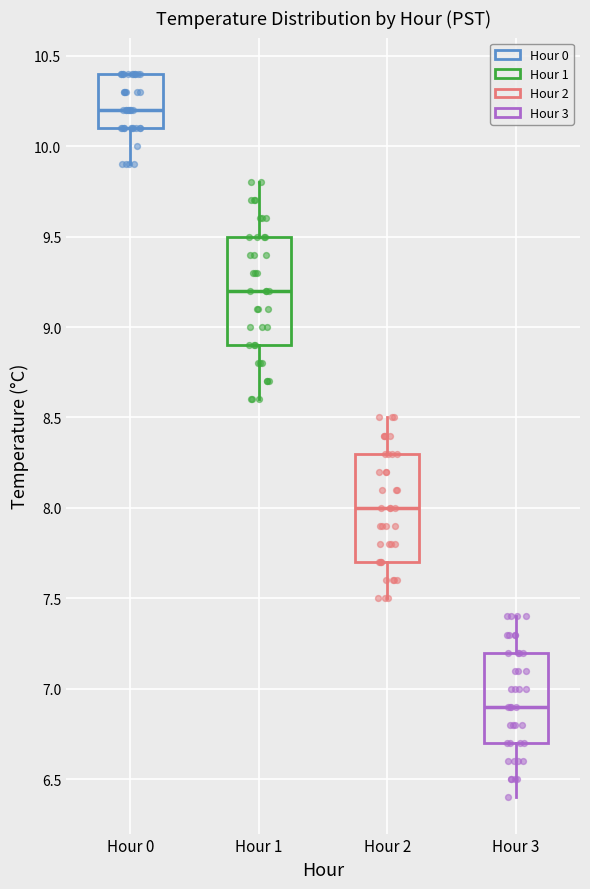

Reading left to right, transcribe this box plot: for each box, give where its median line is, the range the box spans, and where its two whiskers end, as read against the y-axis. The values are not printed on the chart, so give them approximately, as read against the axis.

Hour 0: median 10.2, box 10.1 to 10.4, whiskers 9.9 to 10.4
Hour 1: median 9.2, box 8.9 to 9.5, whiskers 8.6 to 9.8
Hour 2: median 8.0, box 7.7 to 8.3, whiskers 7.5 to 8.5
Hour 3: median 6.9, box 6.7 to 7.2, whiskers 6.4 to 7.4